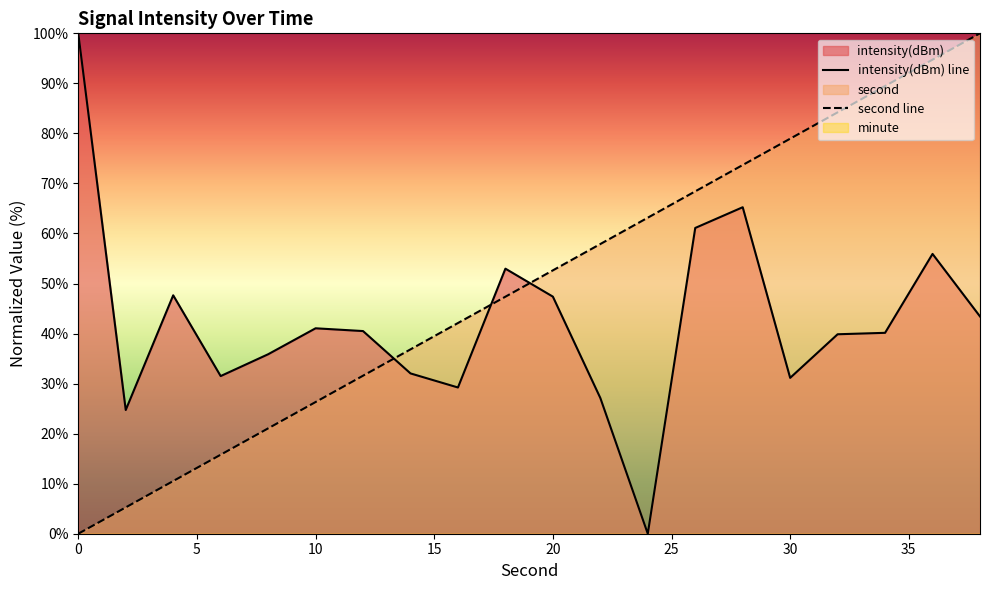

The intensity(dBm) line series shows 31.1 at 30. True or false?

True